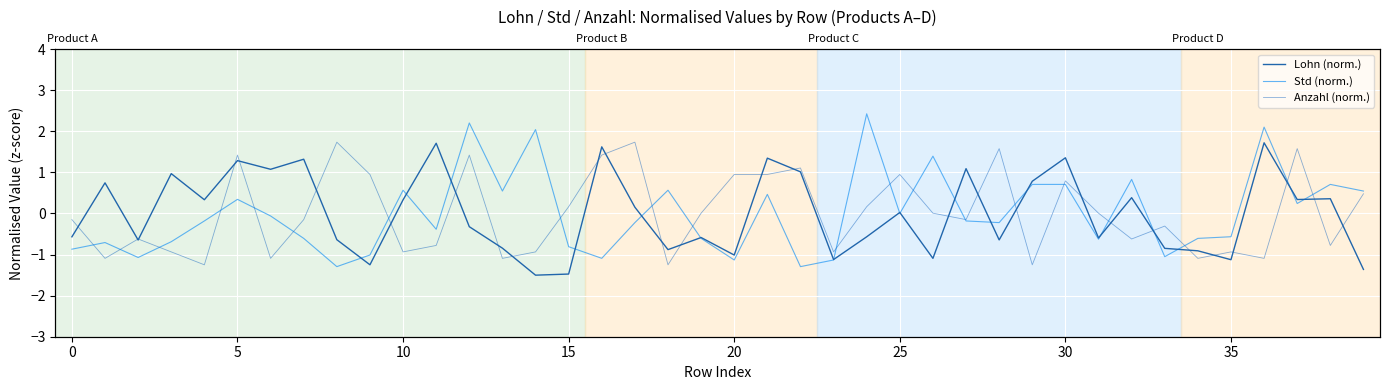

Count the number of categories in the chart.

40